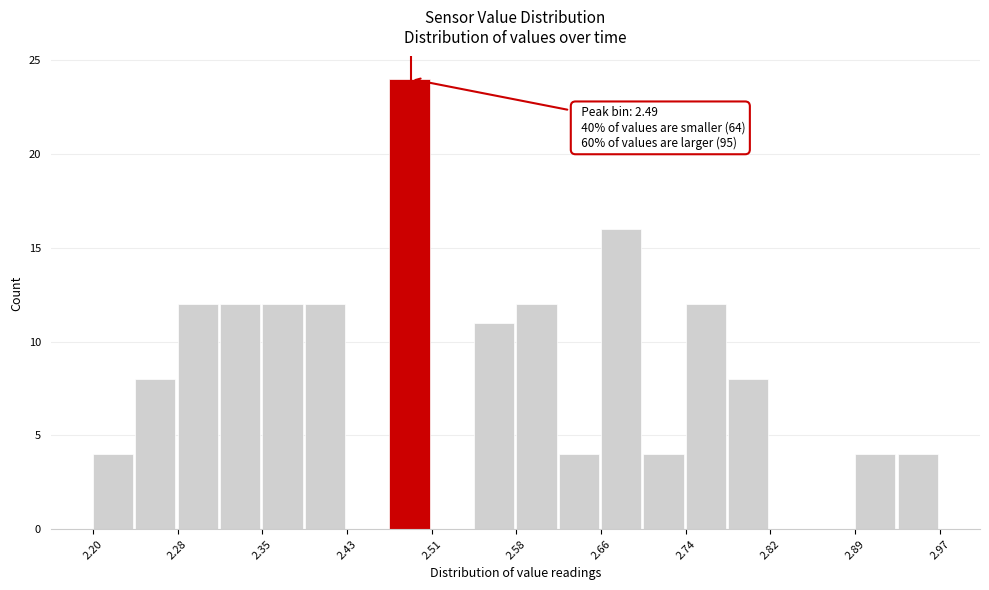

Around what value on the x-axis is the tallest bar? Give the approximate position of its centre, as read against the axis.

2.49